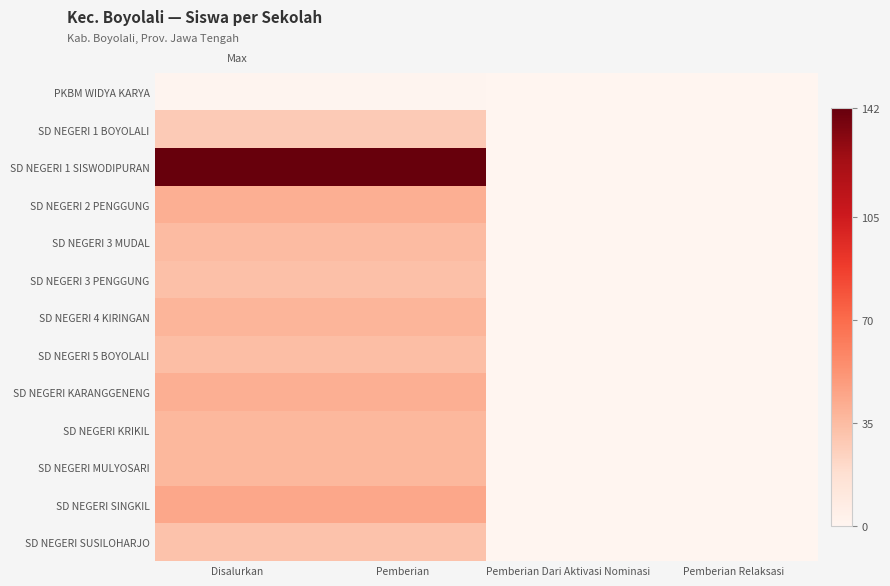

Which series has the largest total across all categories?

SD NEGERI 1 SISWODIPURAN